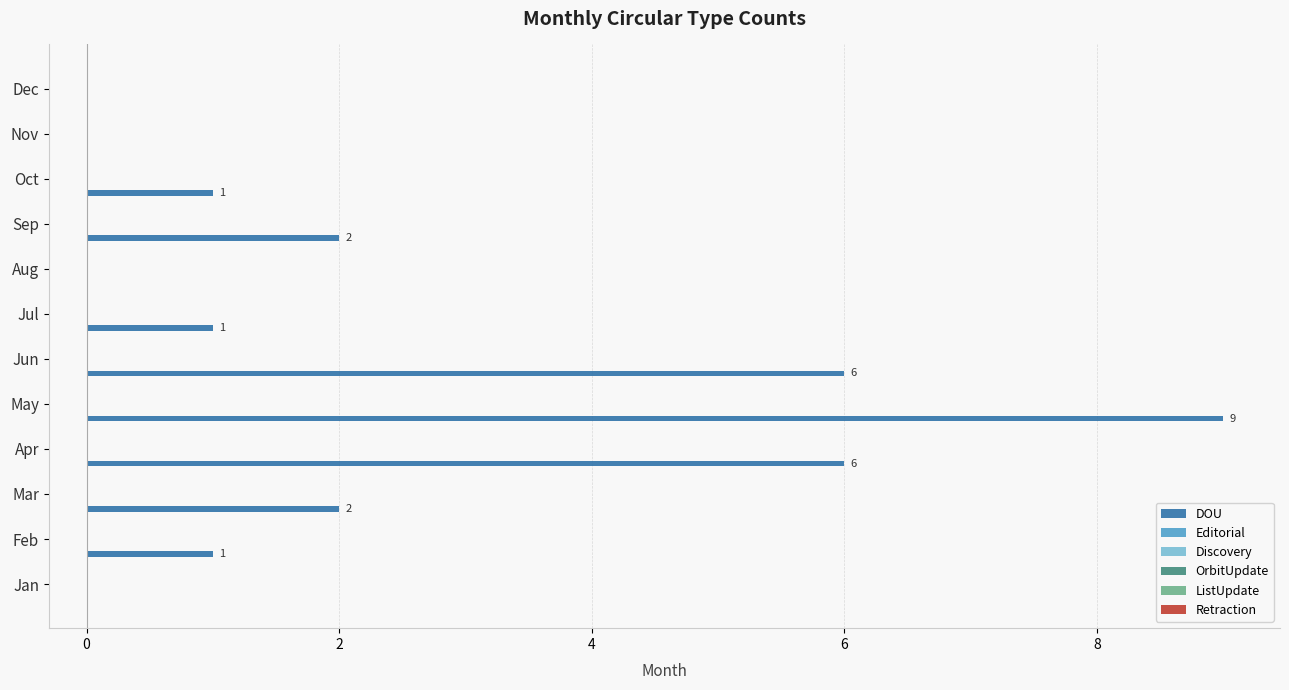

What is the sum of all values?

28